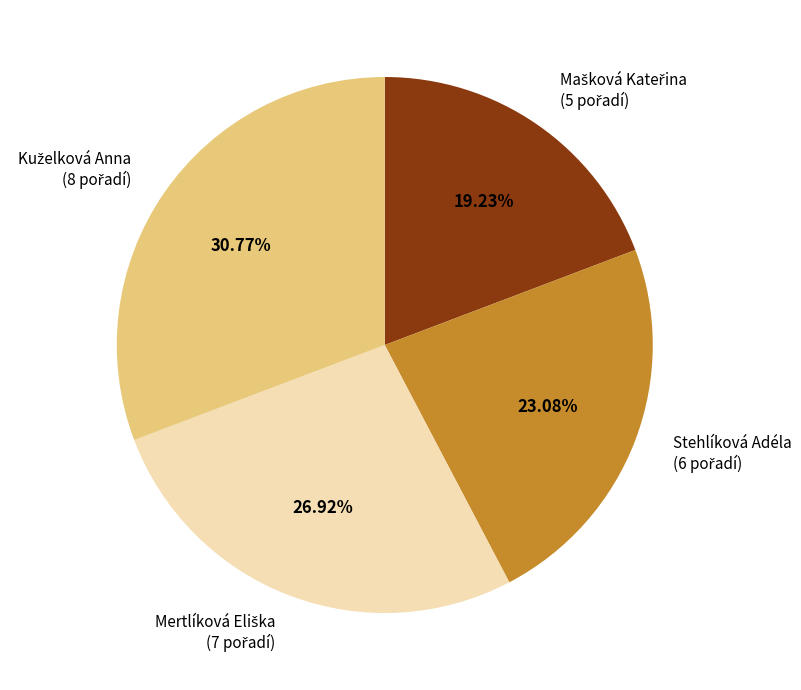

Does any single category account for the majority?

No